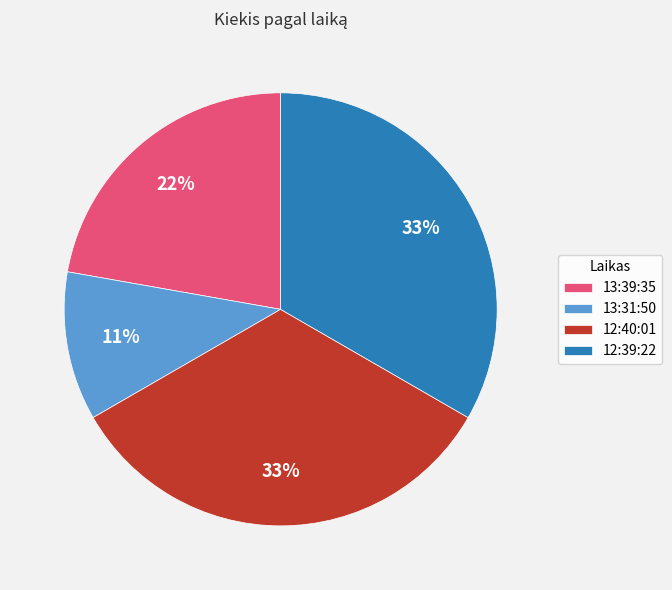

To the nearest percent, what portion does 12:39:22 represent?

33%